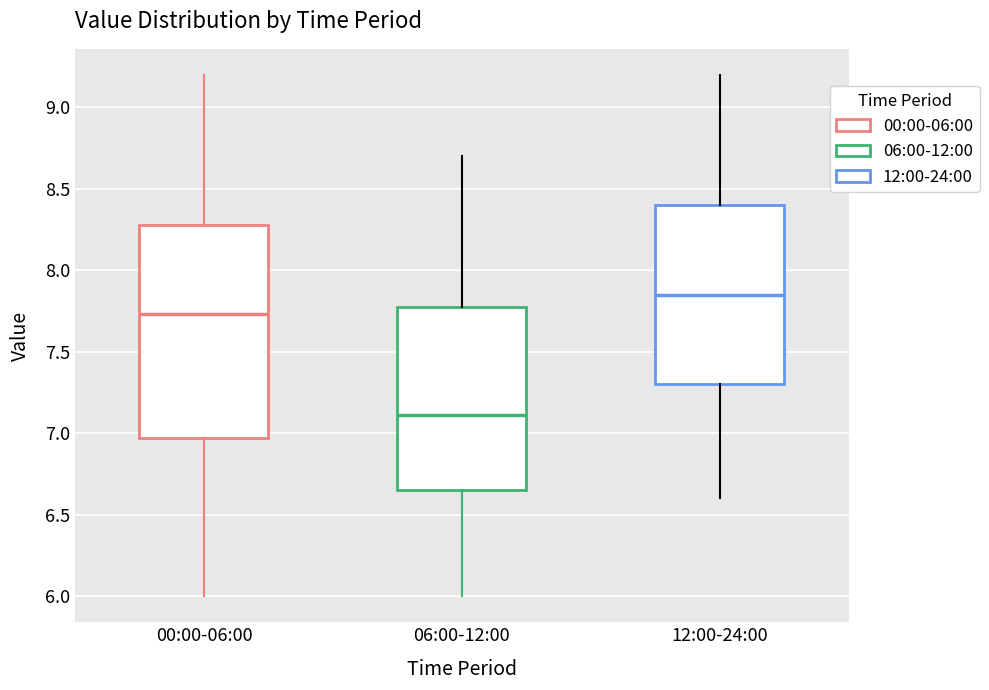

Which box is the tallest, from its lower edge to its upper edge?

00:00-06:00